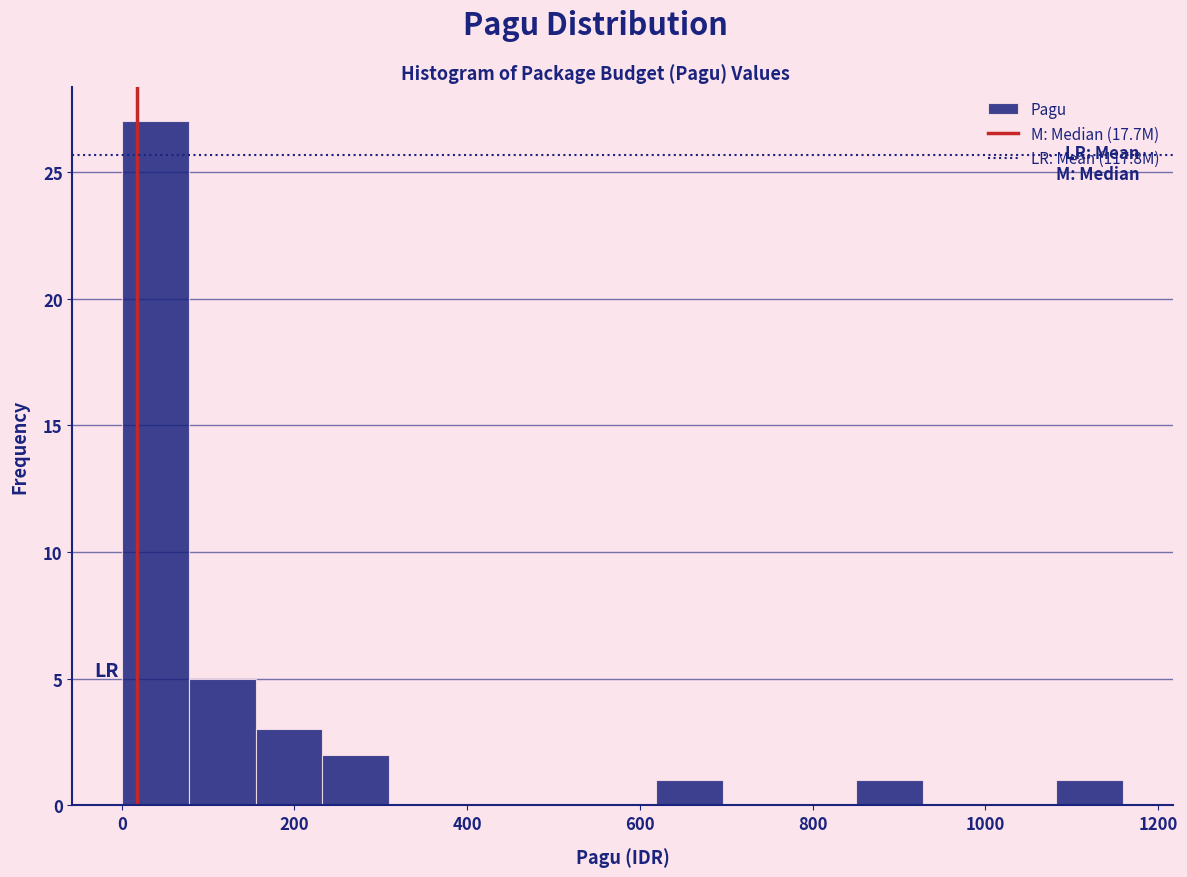

Around what value on the x-axis is the tallest bar? Give the approximate position of its centre, as read against the axis.

40